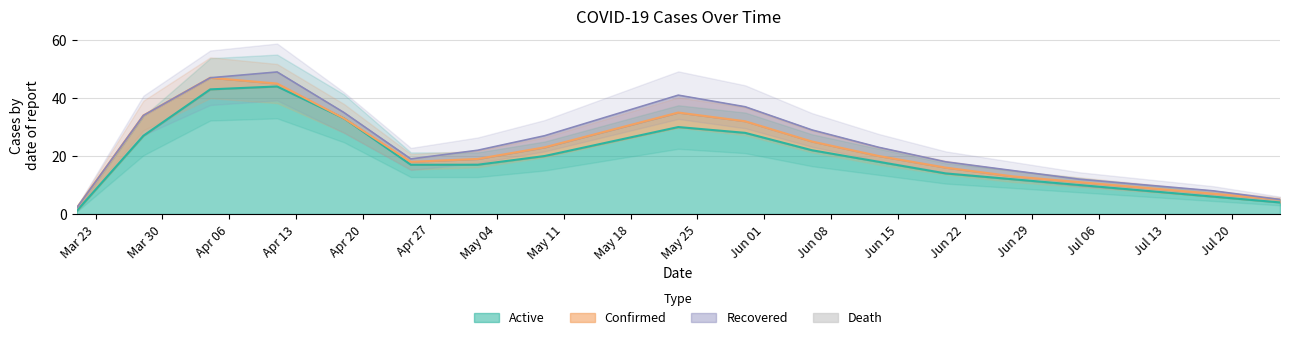

What is the maximum value for Active?

44